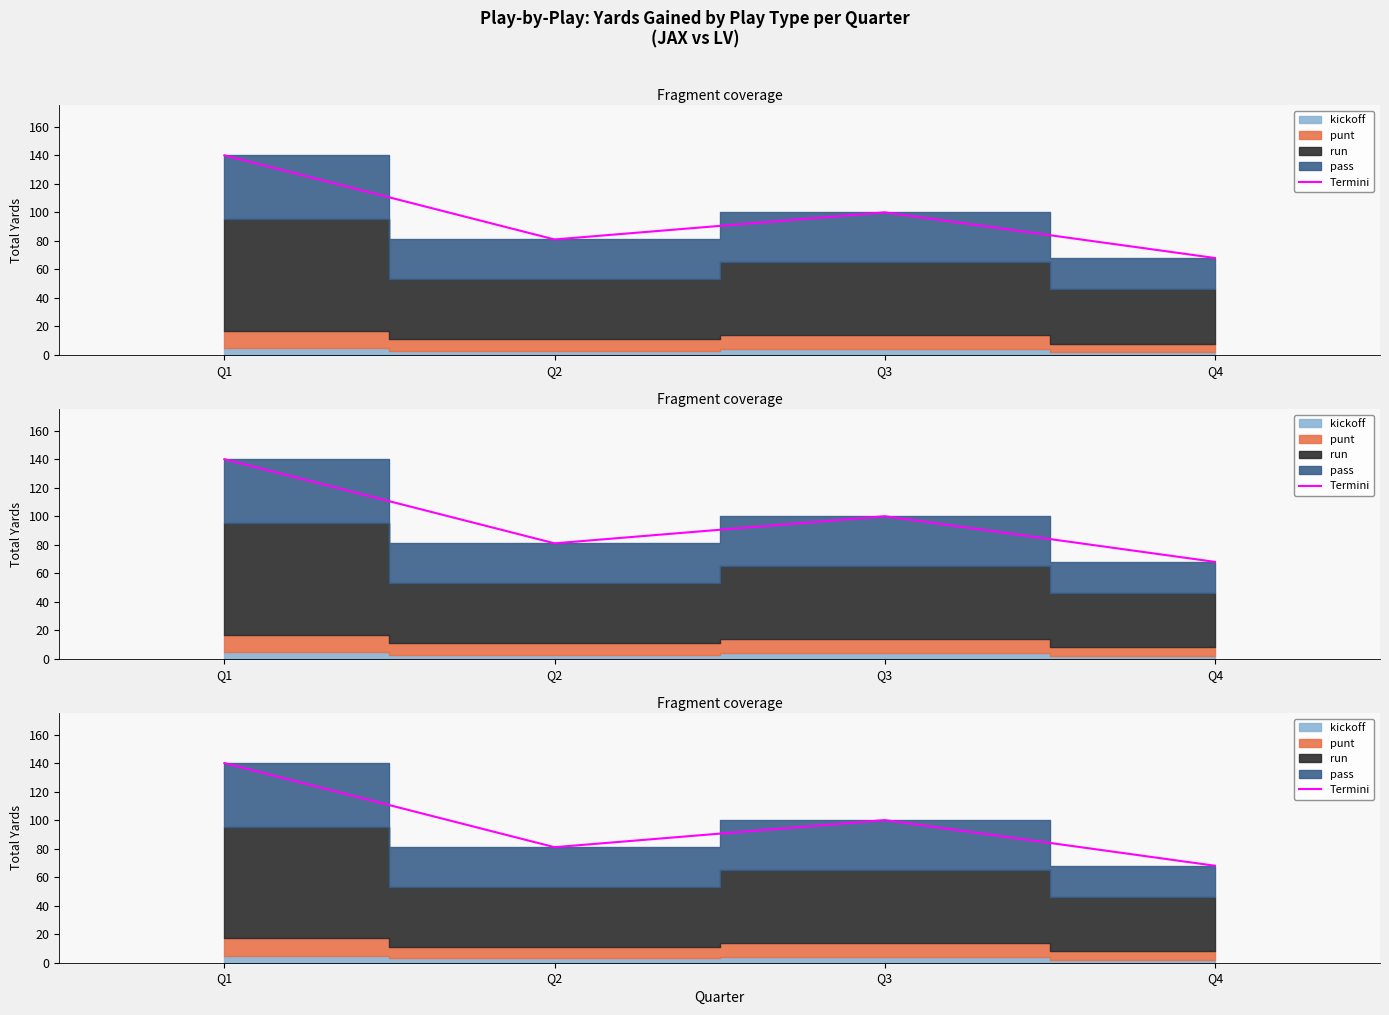

How many values are below 100?

2